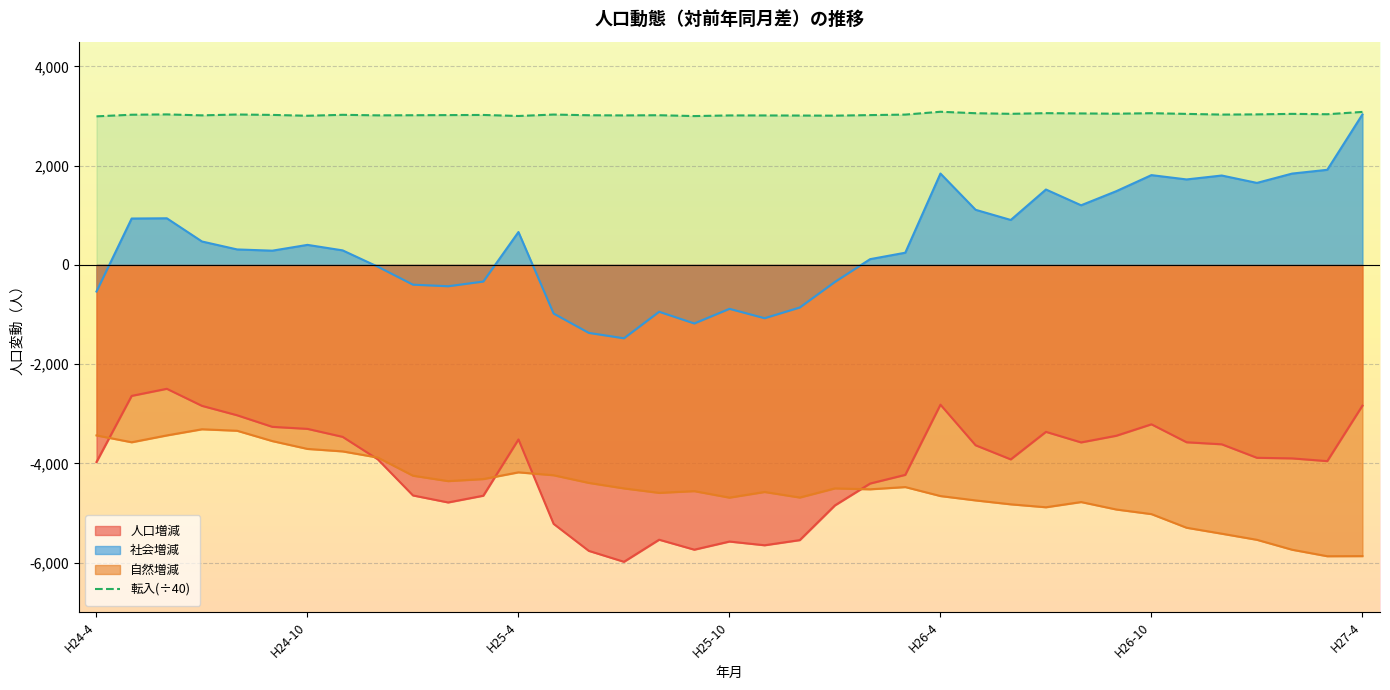

What are all the series names shown in the legend?

人口増減, 社会増減, 自然増減, 転入